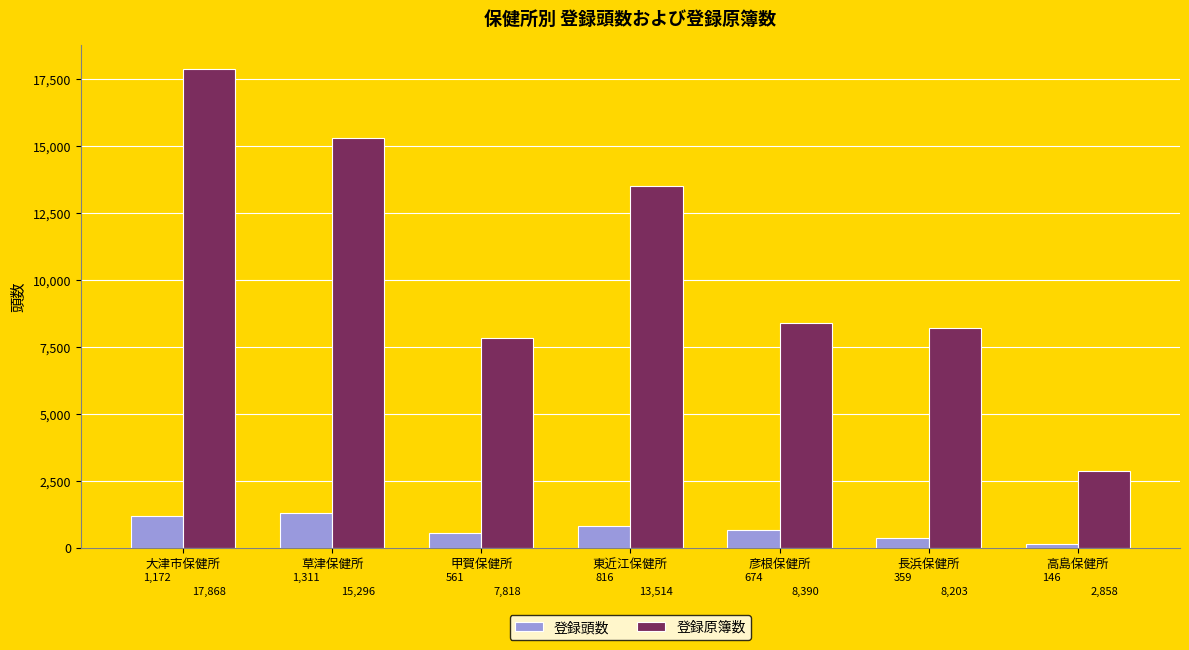

Reading right to left, what are all the values shown in this chart?

登録頭数: 146	359	674	816	561	1311	1172
登録原簿数: 2858	8203	8390	13514	7818	15296	17868